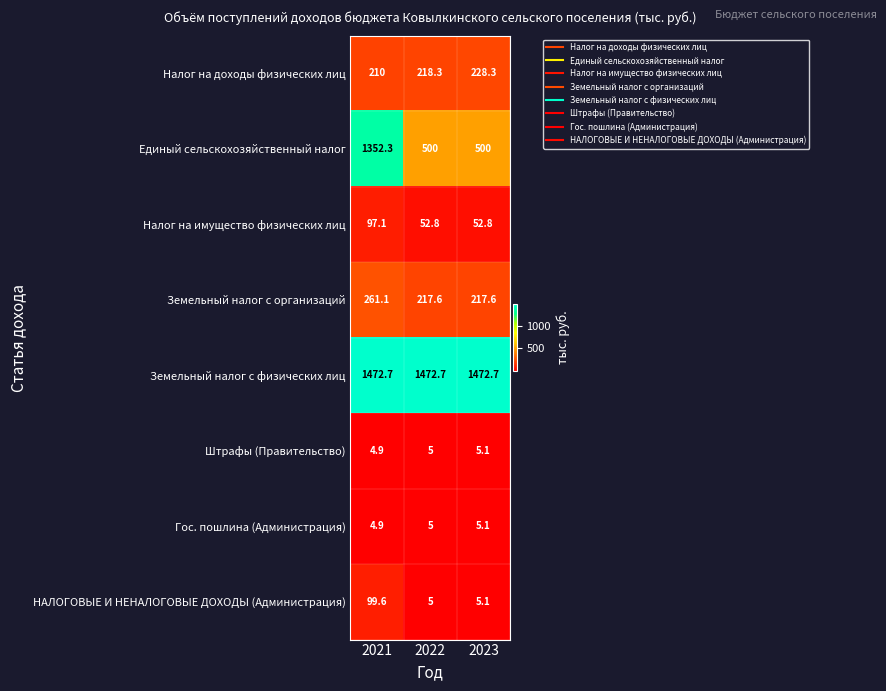

Which series has the largest range (max minus min)?

Единый сельскохозяйственный налог